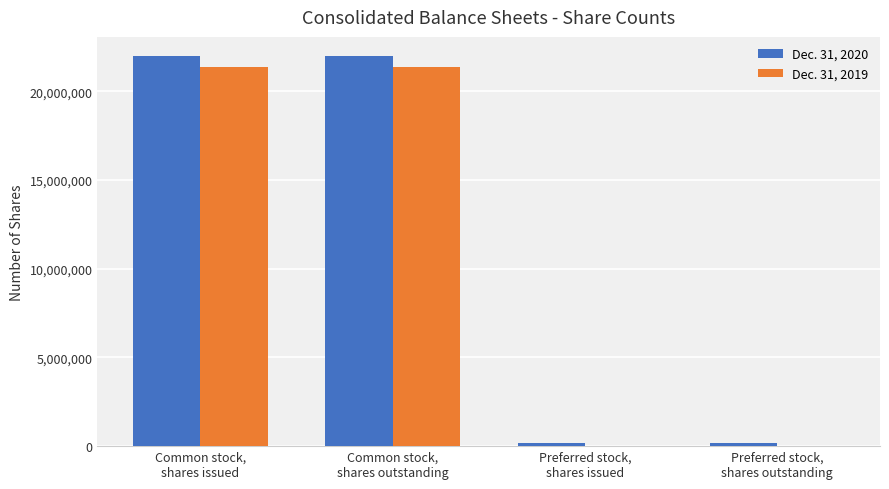

The value of Dec. 31, 2020 at Common stock,
shares issued is 21962881. True or false?

True